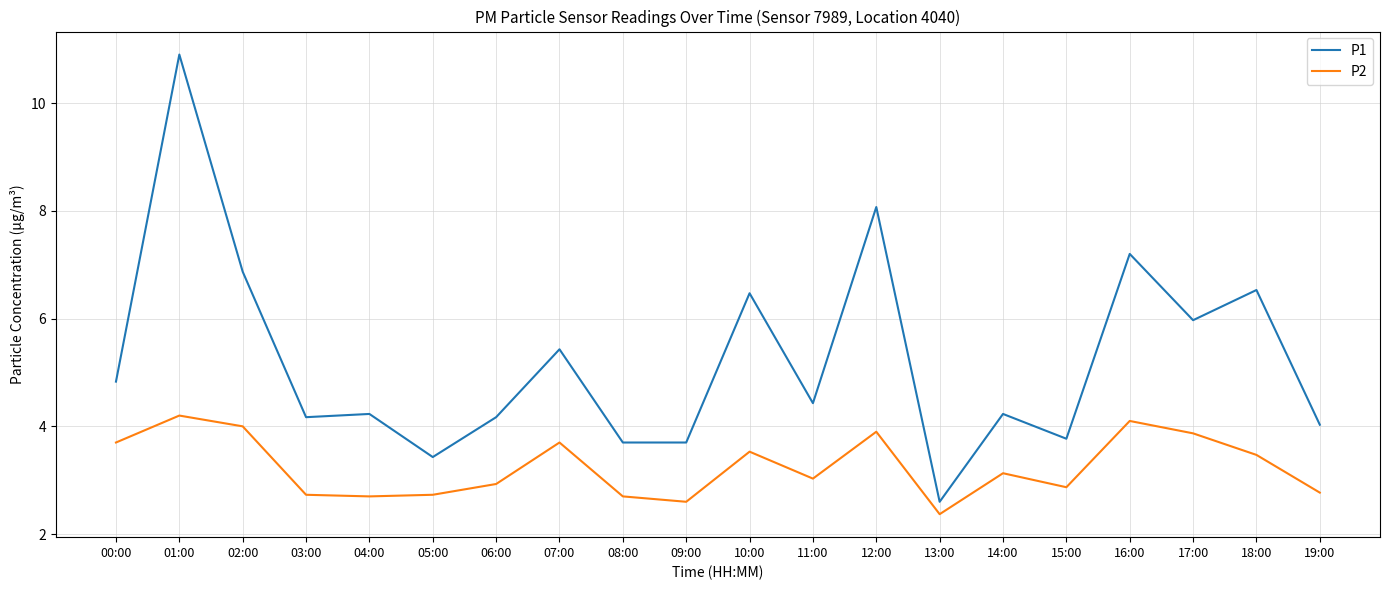

Reading left to right, transcribe all the data shown in this chart.

P1: 4.8	10.9	6.9	4.2	4.2	3.4	4.2	5.4	3.7	3.7	6.5	4.4	8.1	2.6	4.2	3.8	7.2	6.0	6.5	4.0
P2: 3.7	4.2	4.0	2.7	2.7	2.7	2.9	3.7	2.7	2.6	3.5	3.0	3.9	2.4	3.1	2.9	4.1	3.9	3.5	2.8